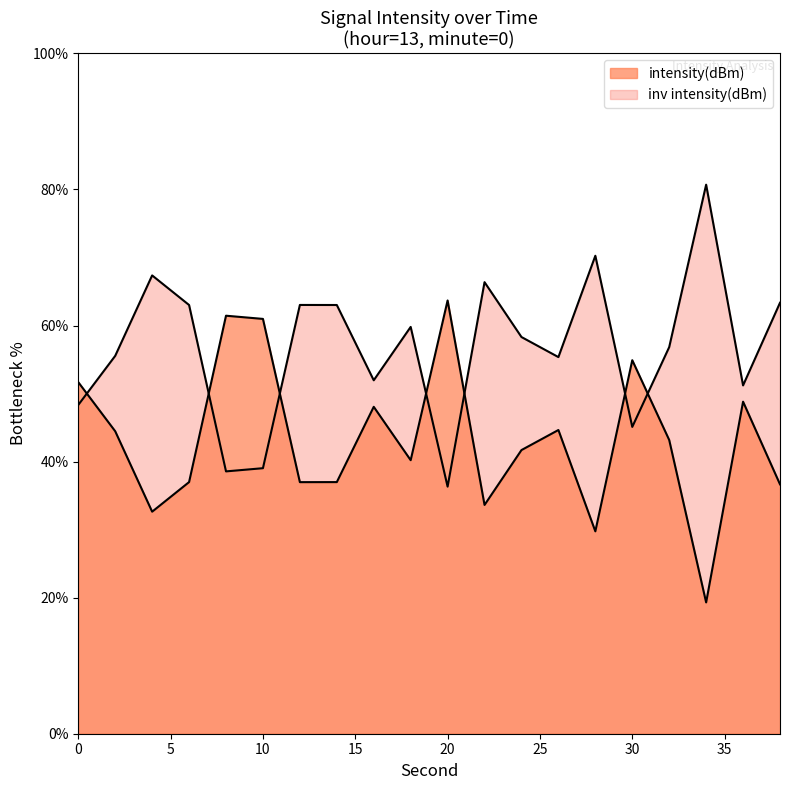

True or false: there are more than 2 points higher than both neighbors.

True